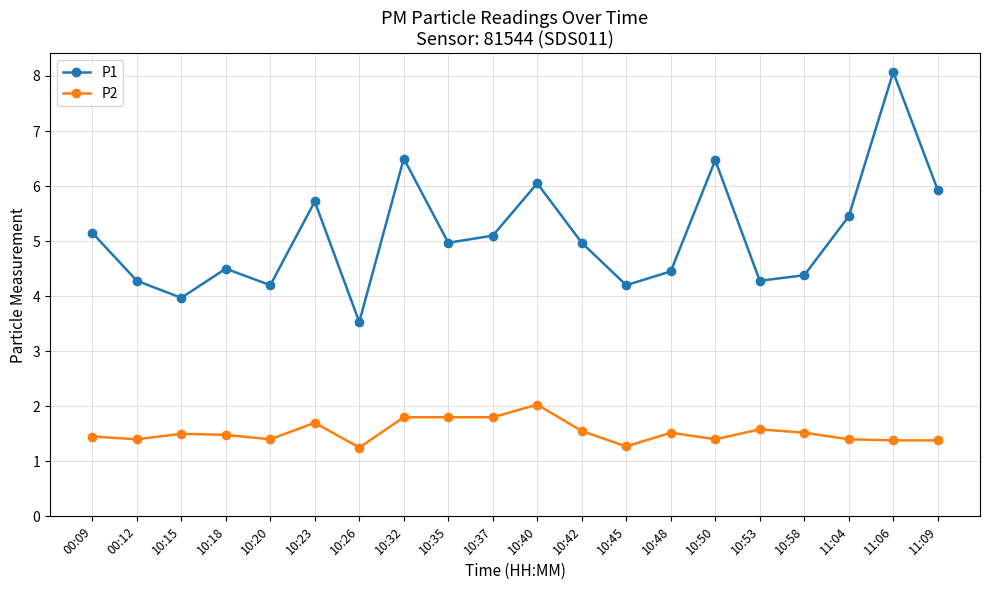

What is the approximate value of P1 at 10:35?

5.0